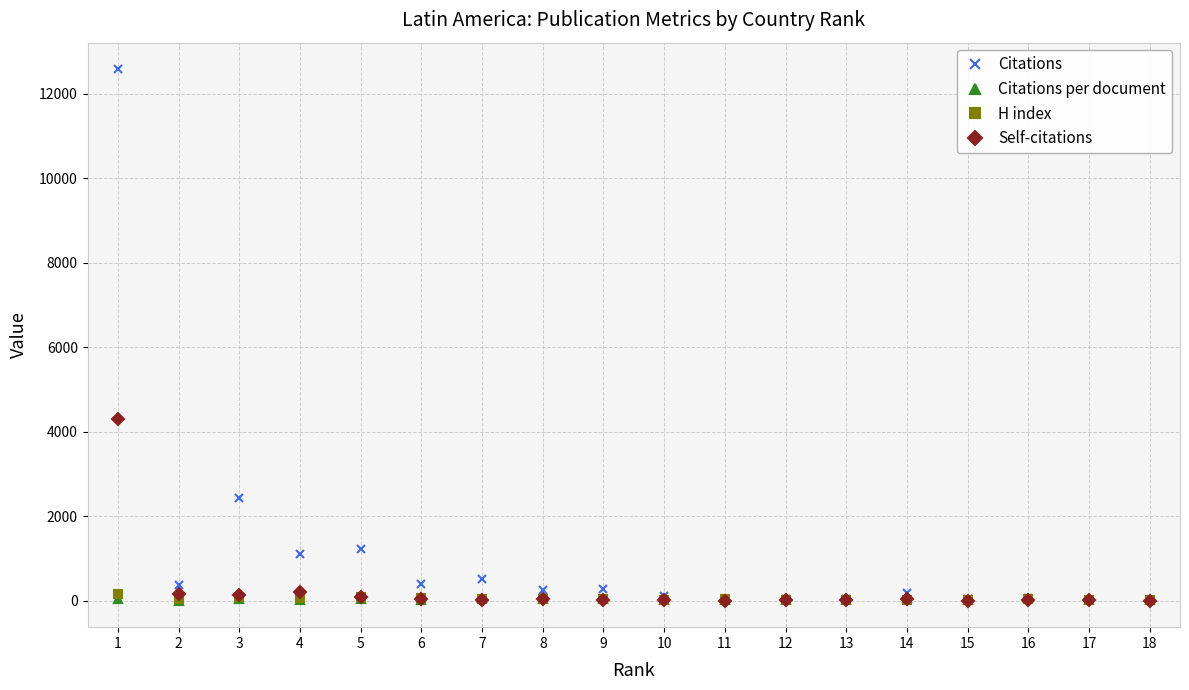

What is the value of the Self-citations point at the 13th from the left?

7.0